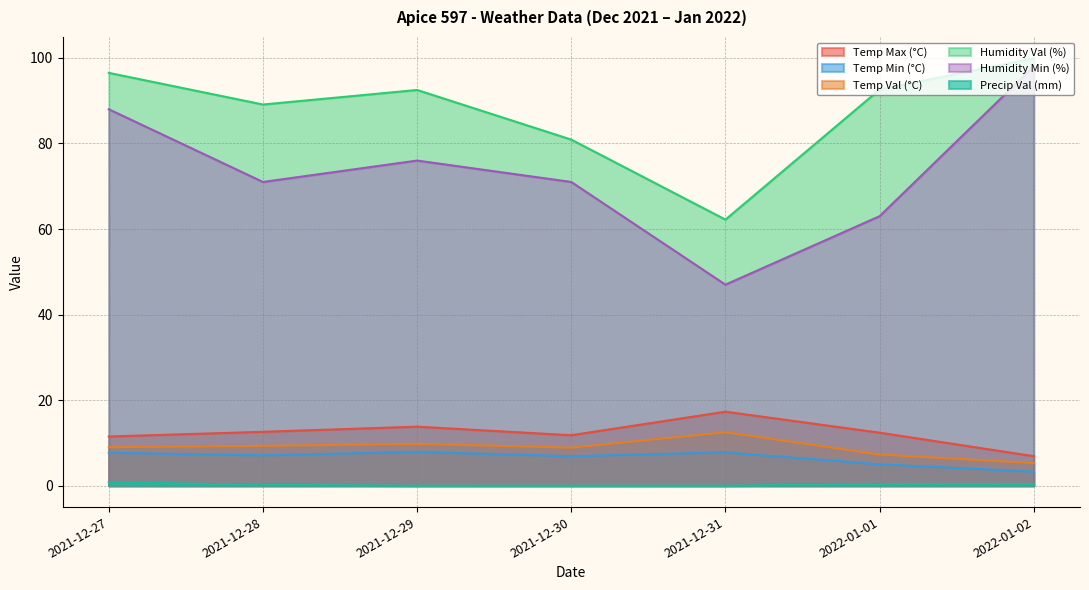

Reading left to right, what are all the values shown in this chart?

Temp Max (°C): 2021-12-27=11.5	2021-12-28=12.6	2021-12-29=13.8	2021-12-30=11.8	2021-12-31=17.3	2022-01-01=12.4	2022-01-02=6.9
Temp Min (°C): 2021-12-27=7.7	2021-12-28=7.1	2021-12-29=7.9	2021-12-30=6.9	2021-12-31=7.8	2022-01-01=5.0	2022-01-02=3.3
Temp Val (°C): 2021-12-27=9.0	2021-12-28=9.3	2021-12-29=9.8	2021-12-30=8.9	2021-12-31=12.5	2022-01-01=7.3	2022-01-02=5.3
Humidity Val (%): 2021-12-27=96.5	2021-12-28=89.1	2021-12-29=92.5	2021-12-30=80.9	2021-12-31=62.2	2022-01-01=92.6	2022-01-02=99.9
Humidity Min (%): 2021-12-27=88.0	2021-12-28=71.0	2021-12-29=76.0	2021-12-30=71.0	2021-12-31=47.0	2022-01-01=63.0	2022-01-02=98.0
Precip Val (mm): 2021-12-27=0.8	2021-12-28=0.2	2021-12-29=0.0	2021-12-30=0.0	2021-12-31=0.0	2022-01-01=0.4	2022-01-02=0.4